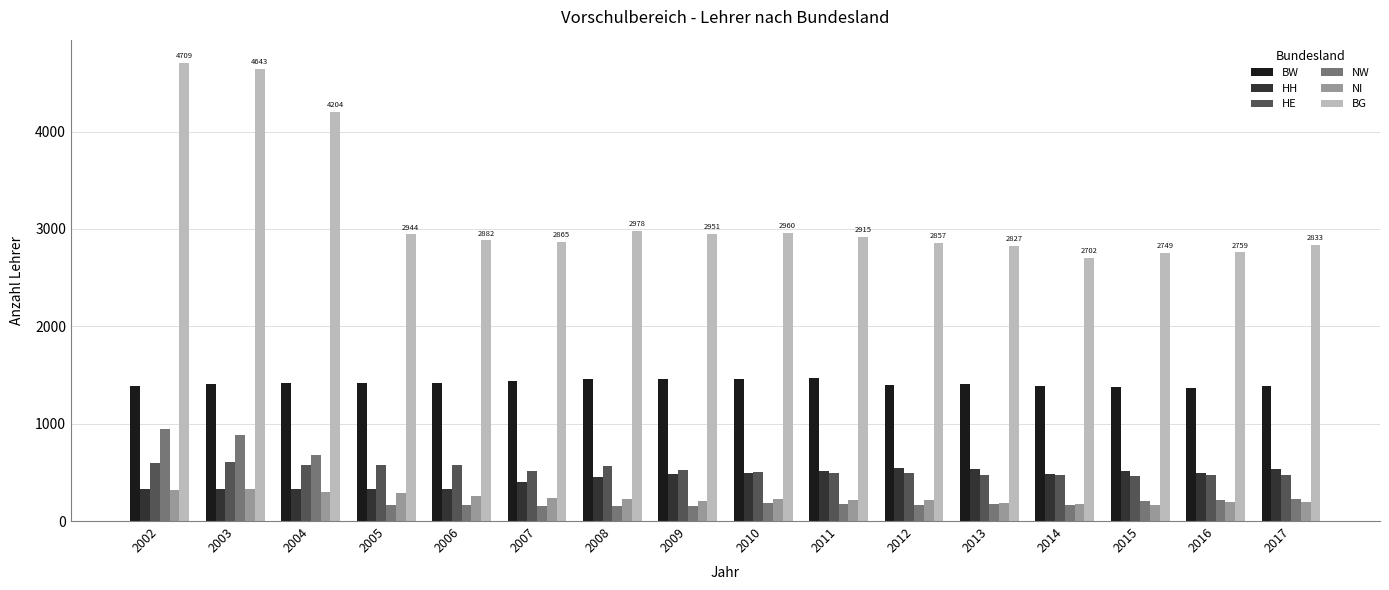

What is the value of the HH bar at the 6th from the left?

402